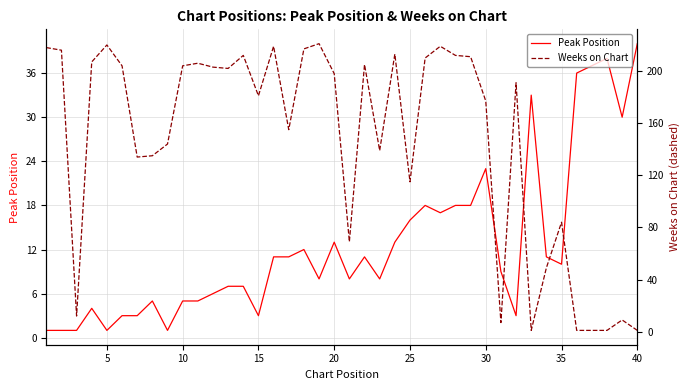

At which label does Peak Position reach its peak?

40